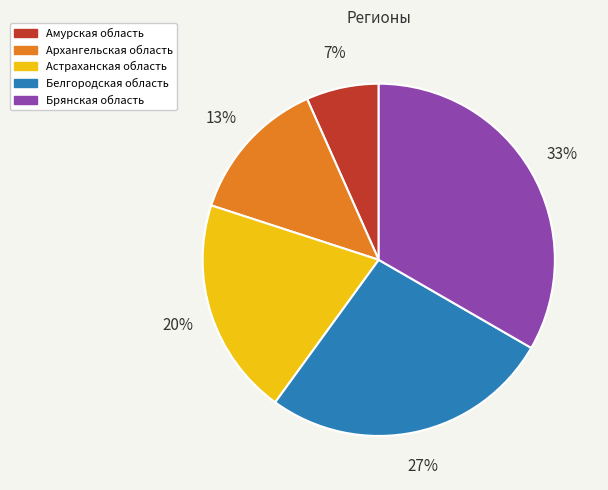

To the nearest percent, what is the combined percentage of Брянская область and Амурская область?

40%